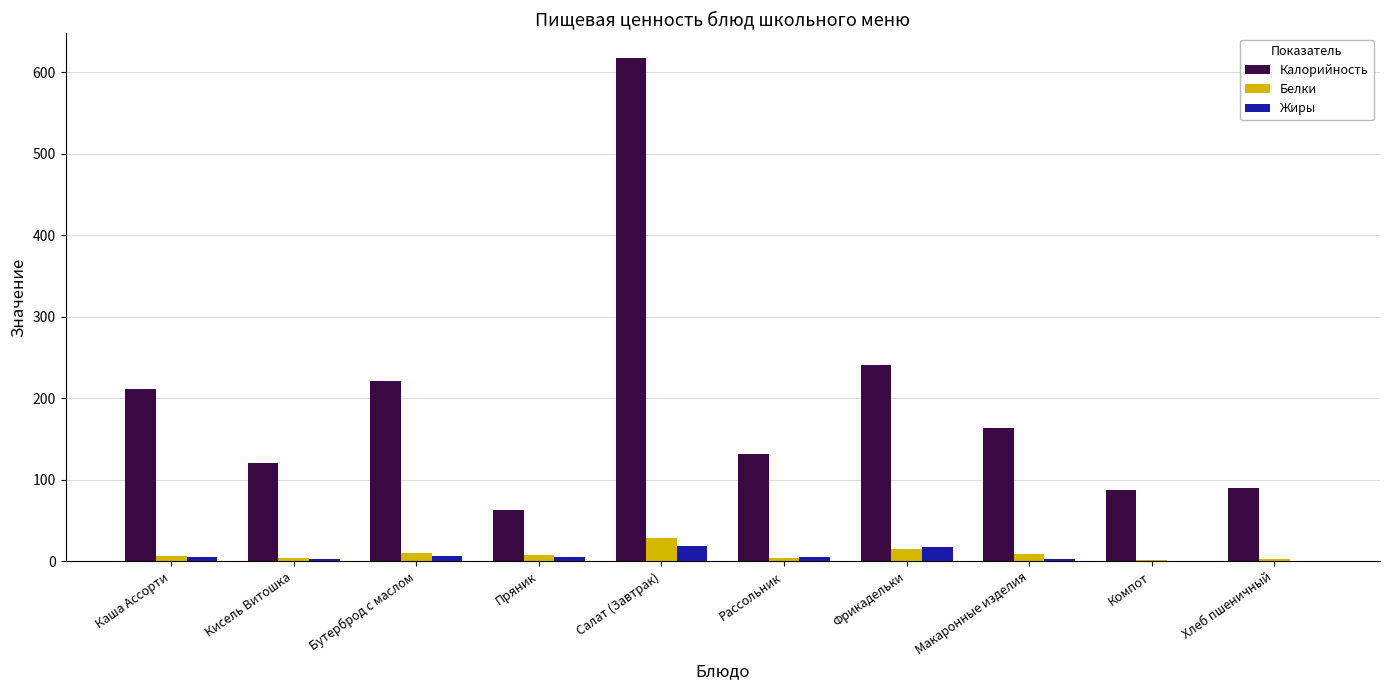

How many distinct data groups are displayed?

3